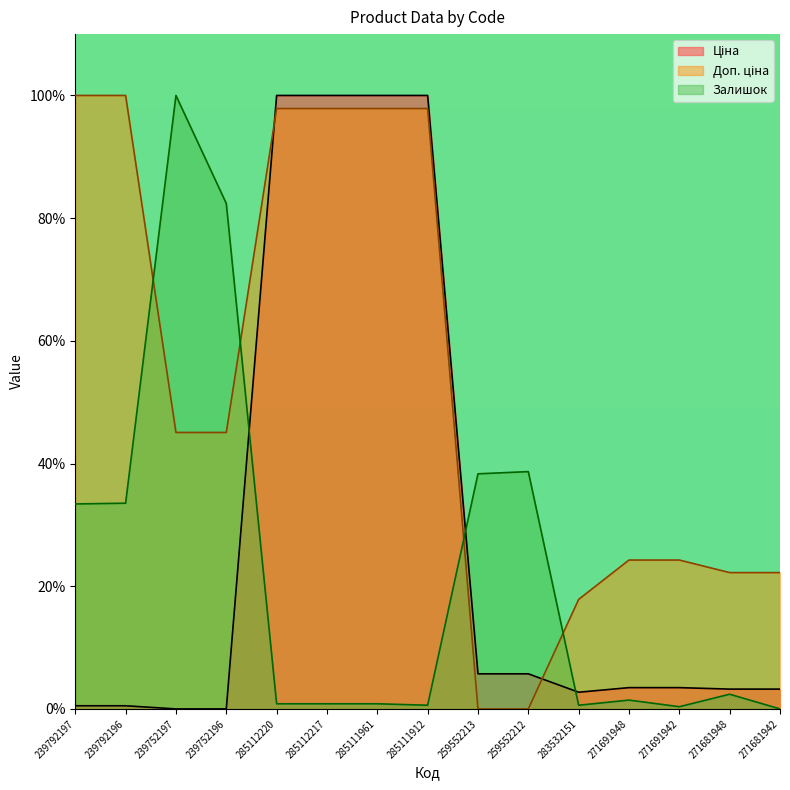

At how many categories does at least one series exceed 1?

15